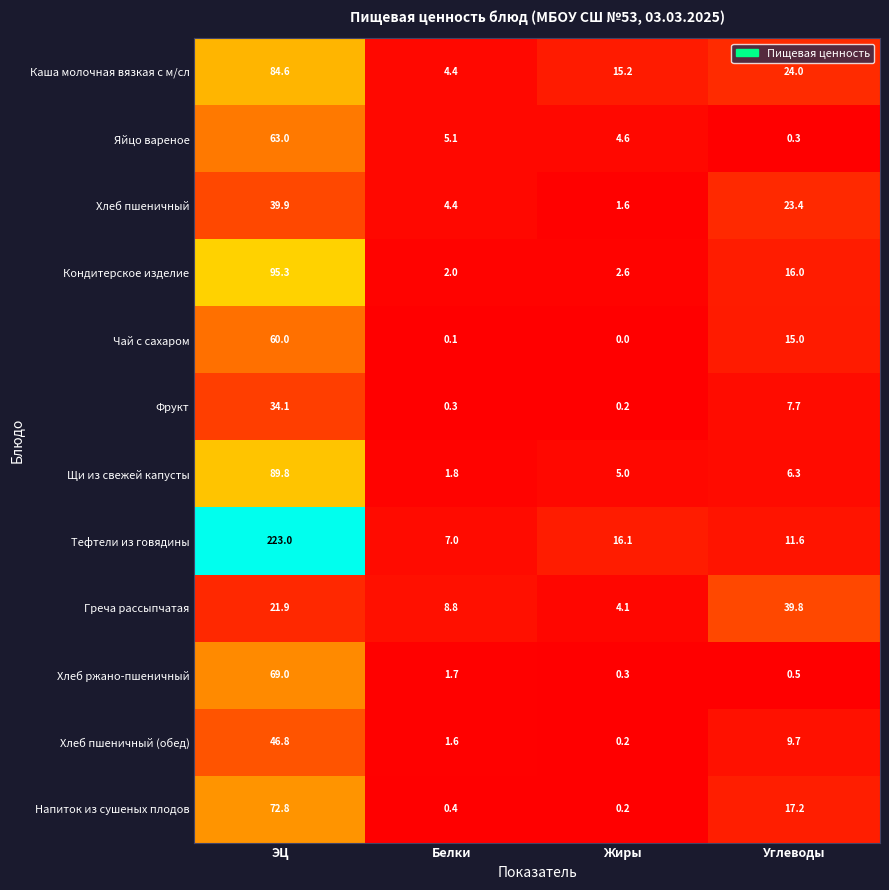

At which category is the sum across all series the highest?

ЭЦ